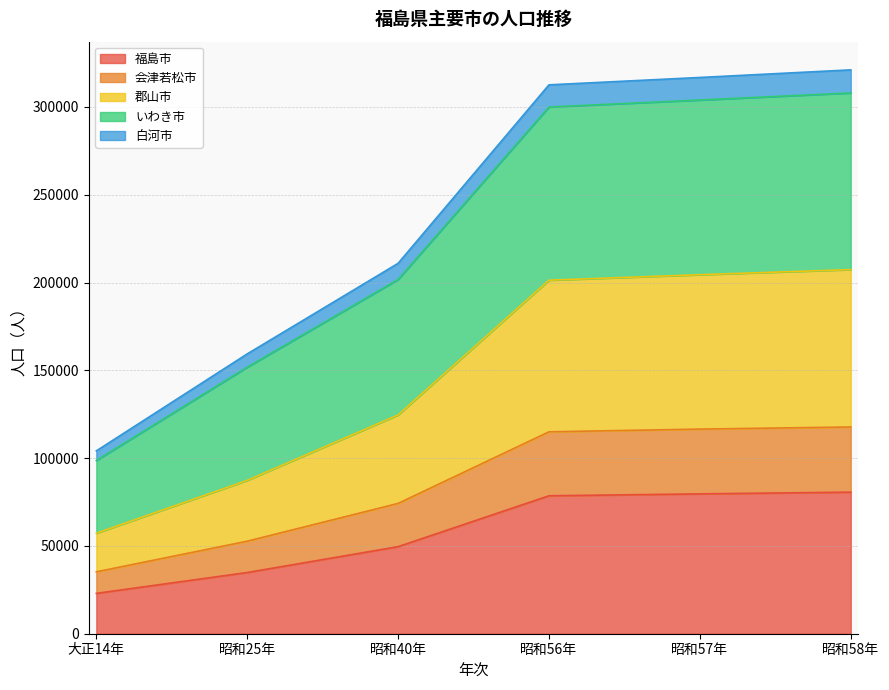

How many data points does each series have?

6